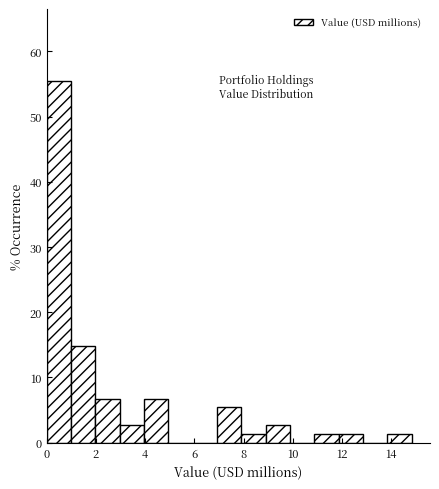

Reading left to right, list every bar in this chart as the range it spans on the x-axis followed by its height. Neither the bar edges nor the heights are printed on the chart, so give them approximately, as read against the axes.

0.0 to 1.0: 55
1.0 to 2.0: 15
2.0 to 3.0: 7
3.0 to 4.0: 3
4.0 to 5.0: 7
5.0 to 6.0: 0
6.0 to 7.0: 0
7.0 to 8.0: 5
8.0 to 8.8: 1
8.8 to 9.8: 3
9.8 to 10.8: 0
10.8 to 11.8: 1
11.8 to 12.8: 1
12.8 to 13.8: 0
13.8 to 14.8: 1